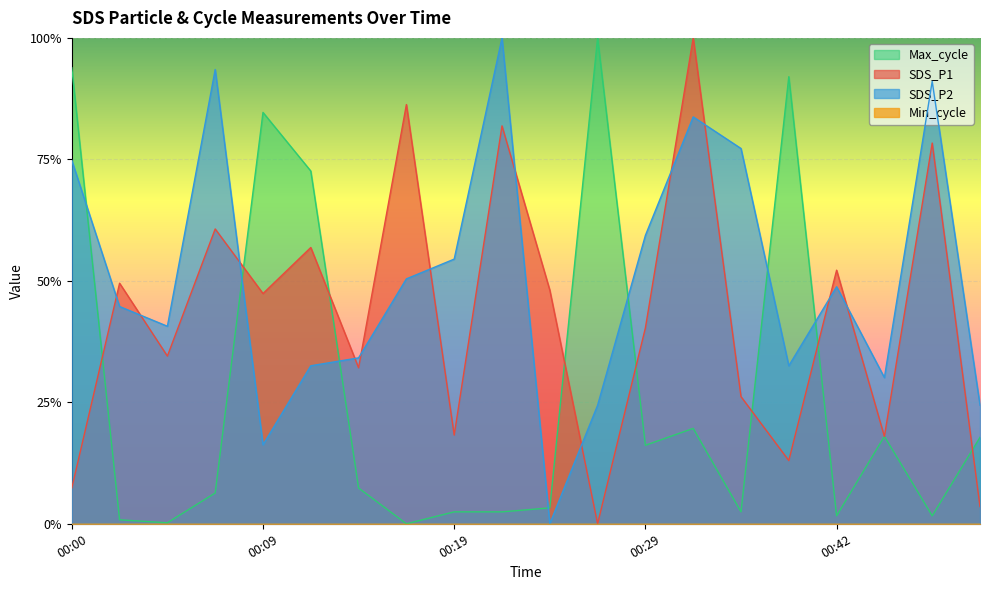

Reading left to right, what are all the values shown in this chart?

SDS_P1: 0.1	0.5	0.3	0.6	0.5	0.6	0.3	0.9	0.2	0.8	0.5	0.0	0.4	1.0	0.3	0.1	0.5	0.2	0.8	0.0
SDS_P2: 0.7	0.4	0.4	0.9	0.2	0.3	0.3	0.5	0.5	1.0	0.0	0.2	0.6	0.8	0.8	0.3	0.5	0.3	0.9	0.2
Max_cycle: 0.9	0.0	0.0	0.1	0.8	0.7	0.1	0.0	0.0	0.0	0.0	1.0	0.2	0.2	0.0	0.9	0.0	0.2	0.0	0.2